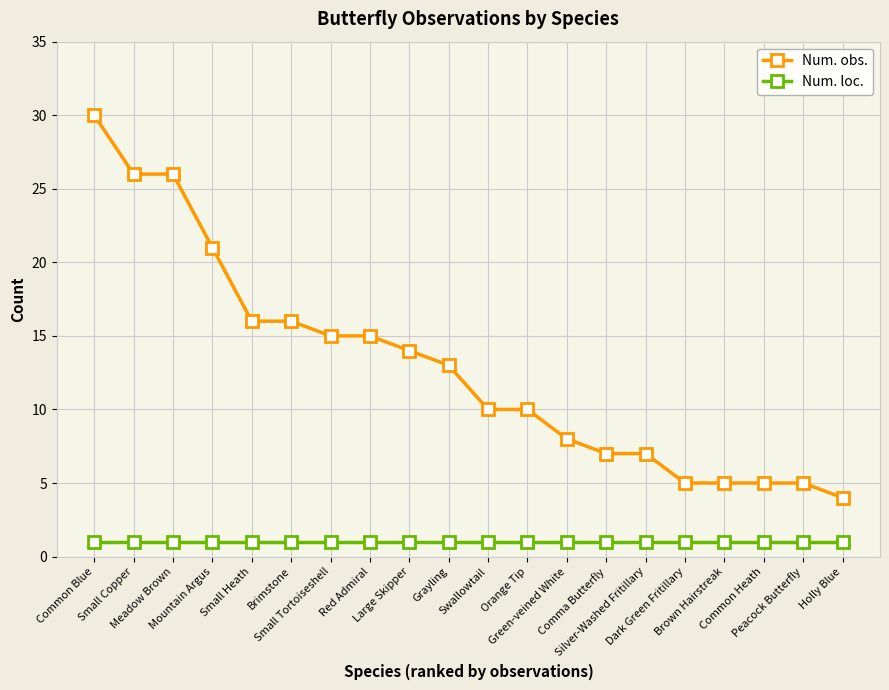

Rank the series by their maximum value, from highest to lowest.

Num. obs., Num. loc.